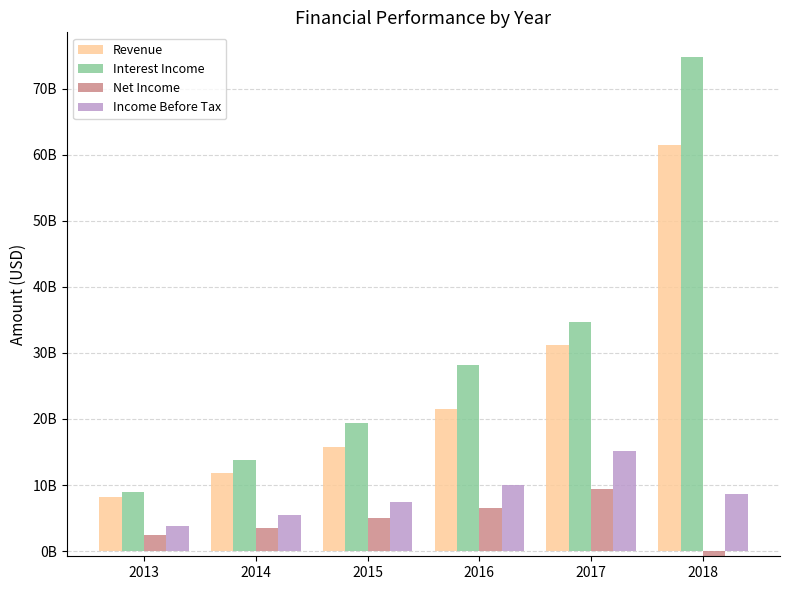

What are all the series names shown in the legend?

Revenue, Interest Income, Net Income, Income Before Tax